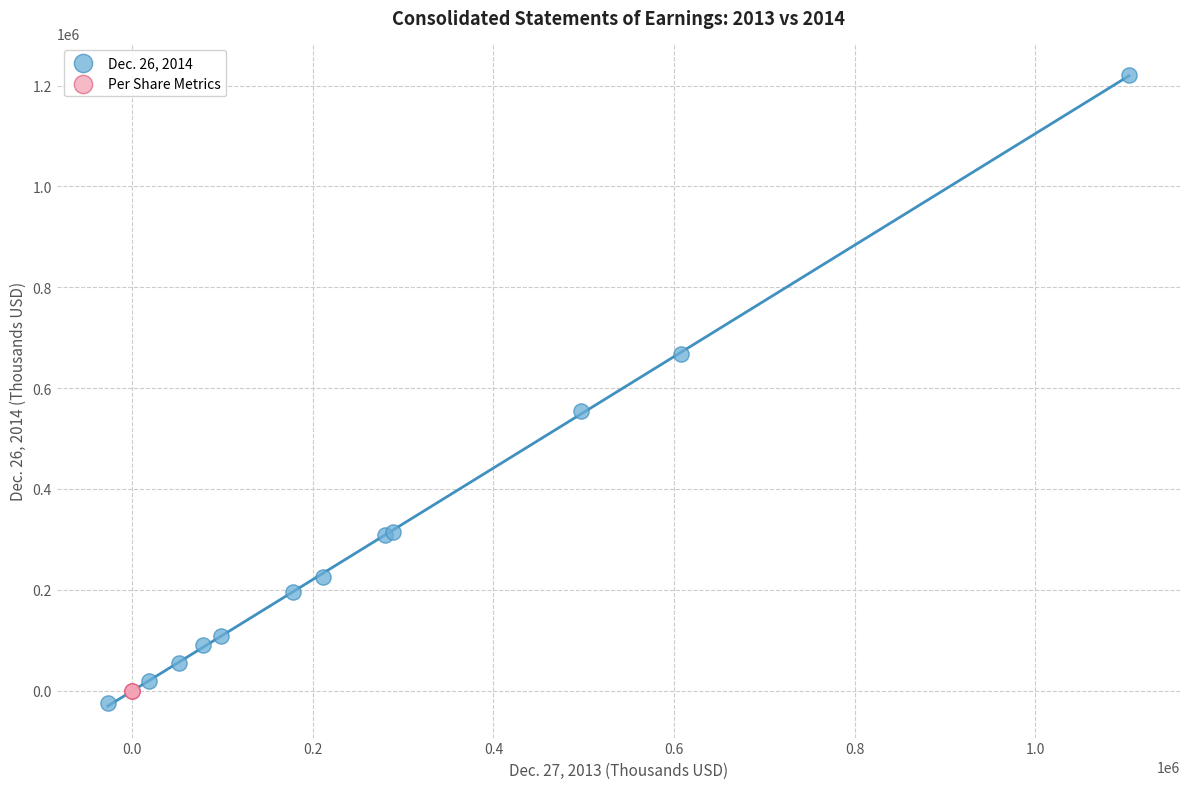

Which series contains the lowest Y value?

Dec. 26, 2014